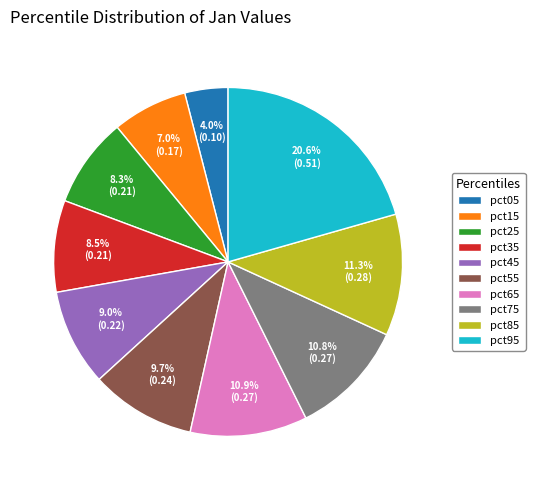

True or false: pct85 accounts for 11% of the total.

True